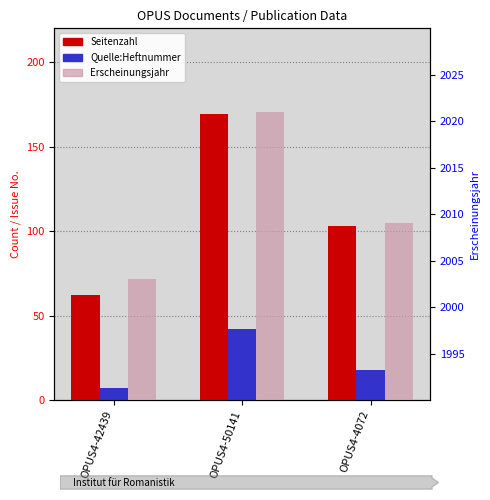

Where does the Quelle:Heftnummer (issue no.) series first go above 18?

OPUS4-50141